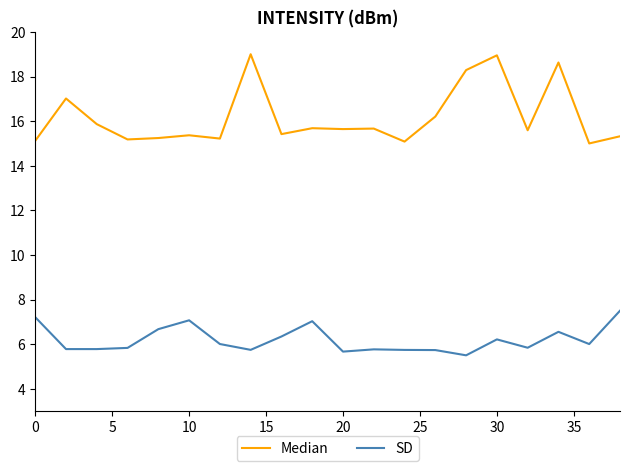

Which series has the largest range (max minus min)?

Median